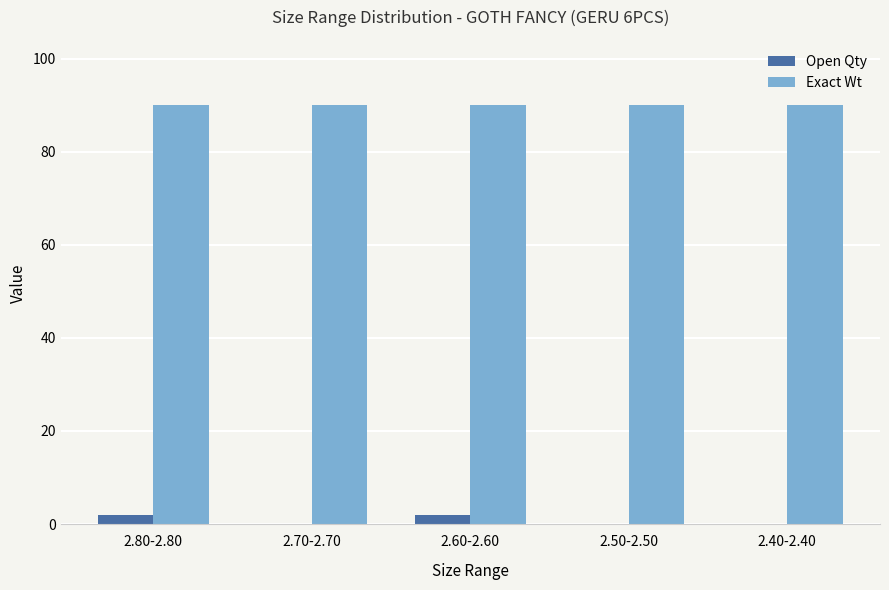

The Exact Wt series shows 90 at 2.50-2.50. True or false?

True